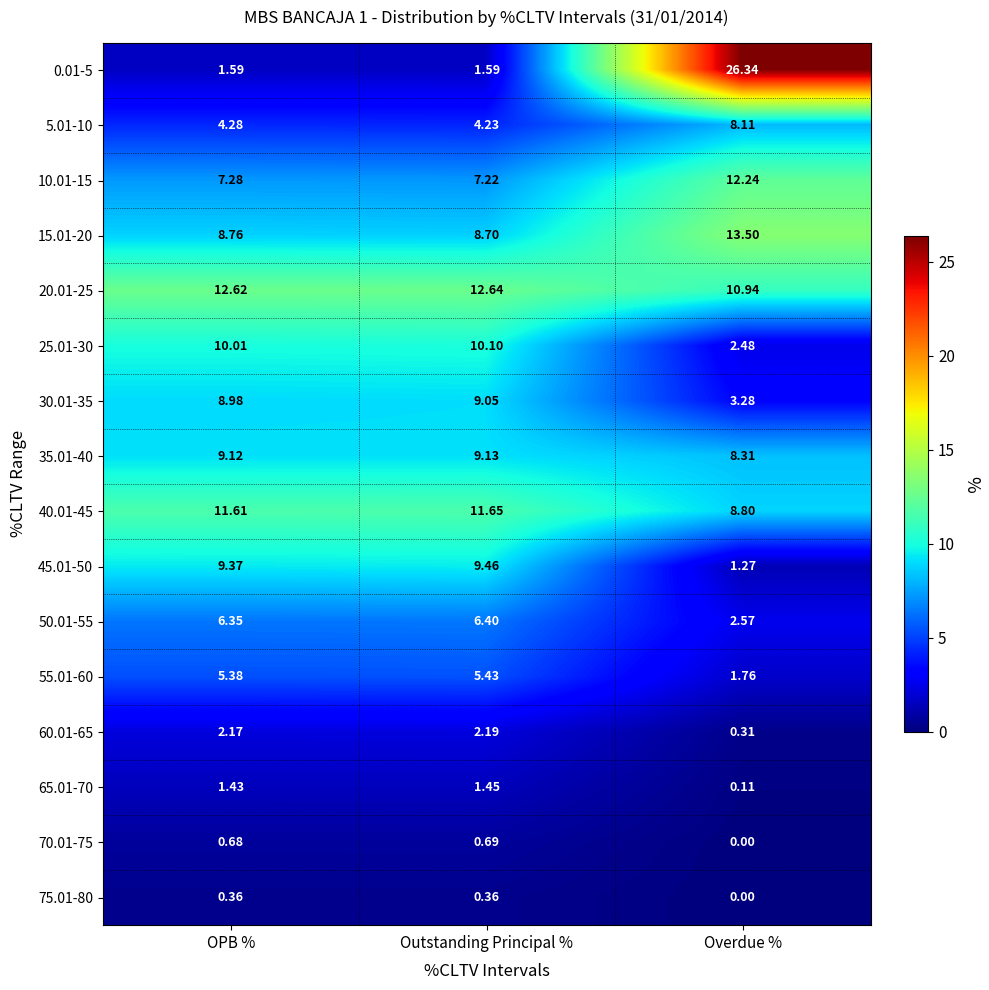

At which label is 70.01-75 closest to 0?

Overdue %